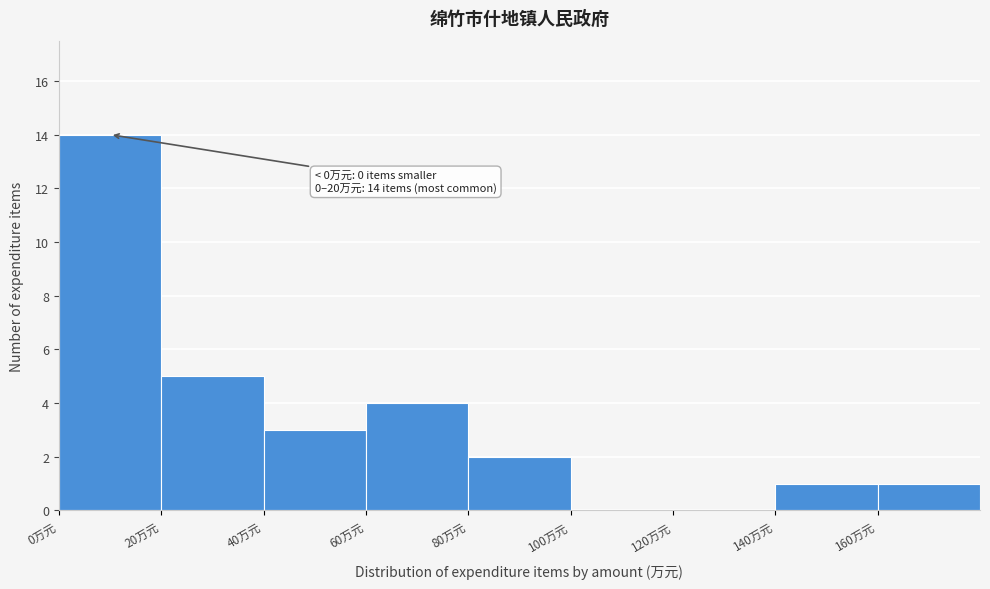

Which range on the x-axis has the tallest bar?

0 to 20